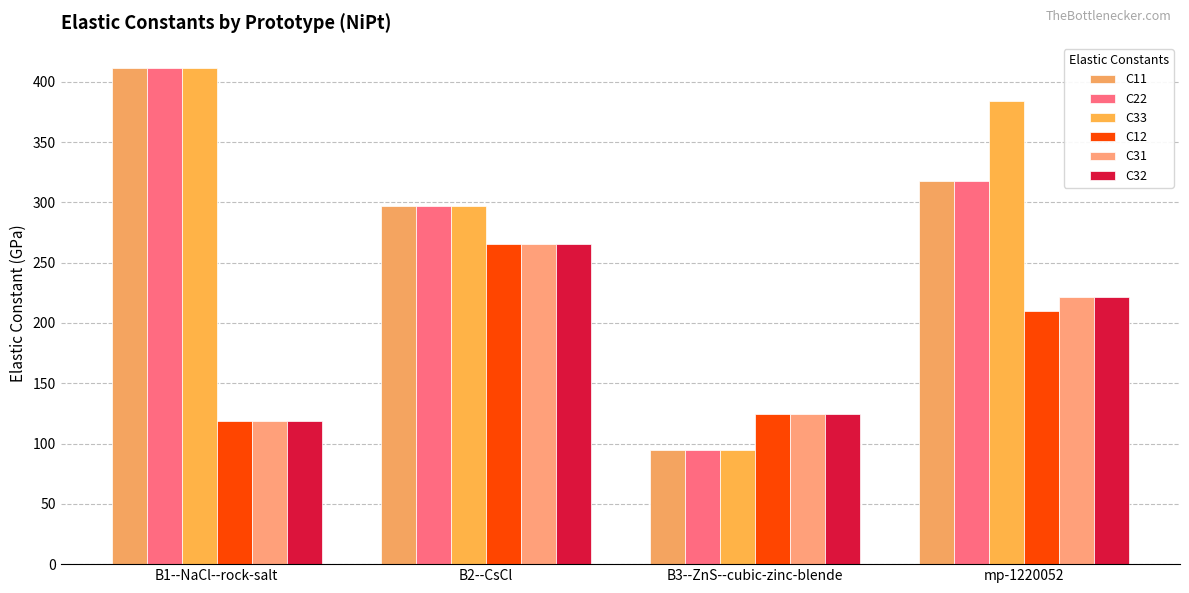

What is the average value of the C33 series?

296.9